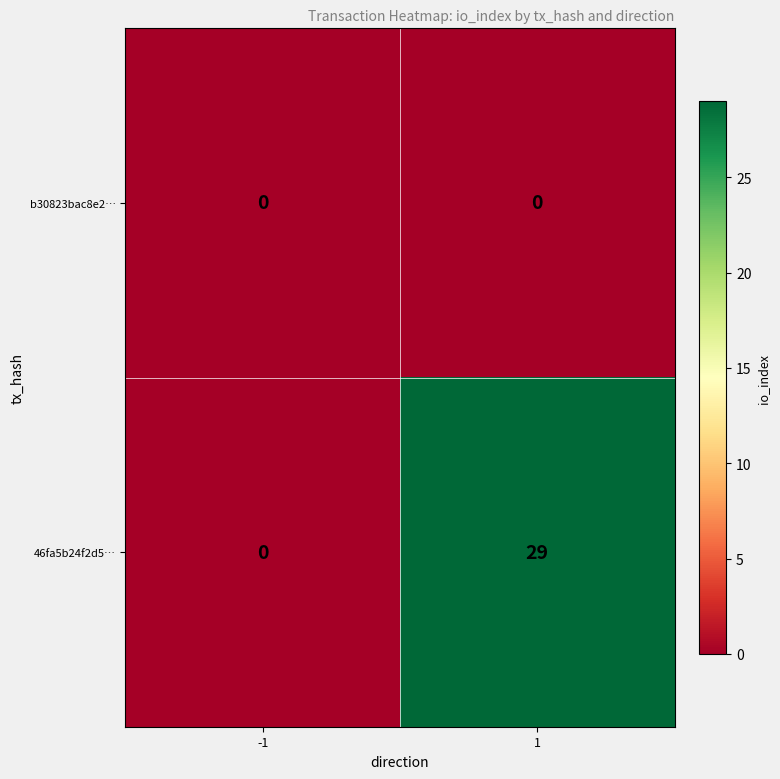

Rank the series by their average value, from lowest to highest.

b30823bac8e2…, 46fa5b24f2d5…